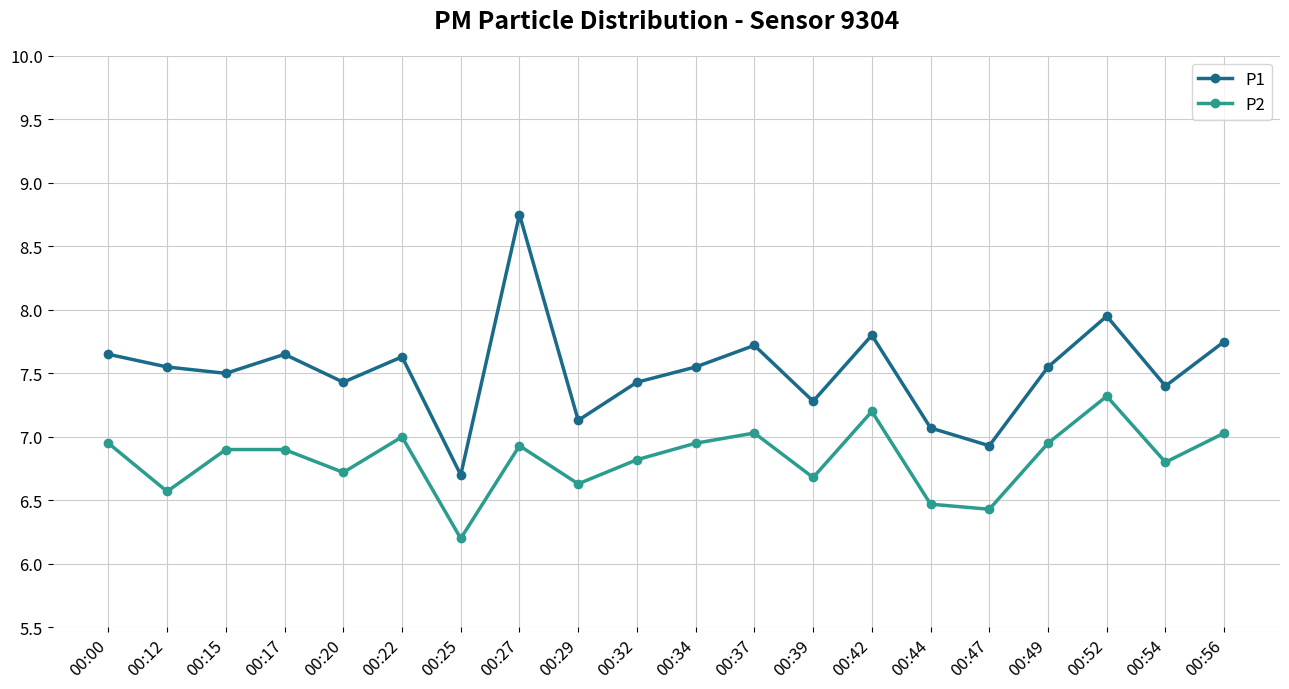

What is the difference between the maximum and minimum values in the P2 series?

1.1